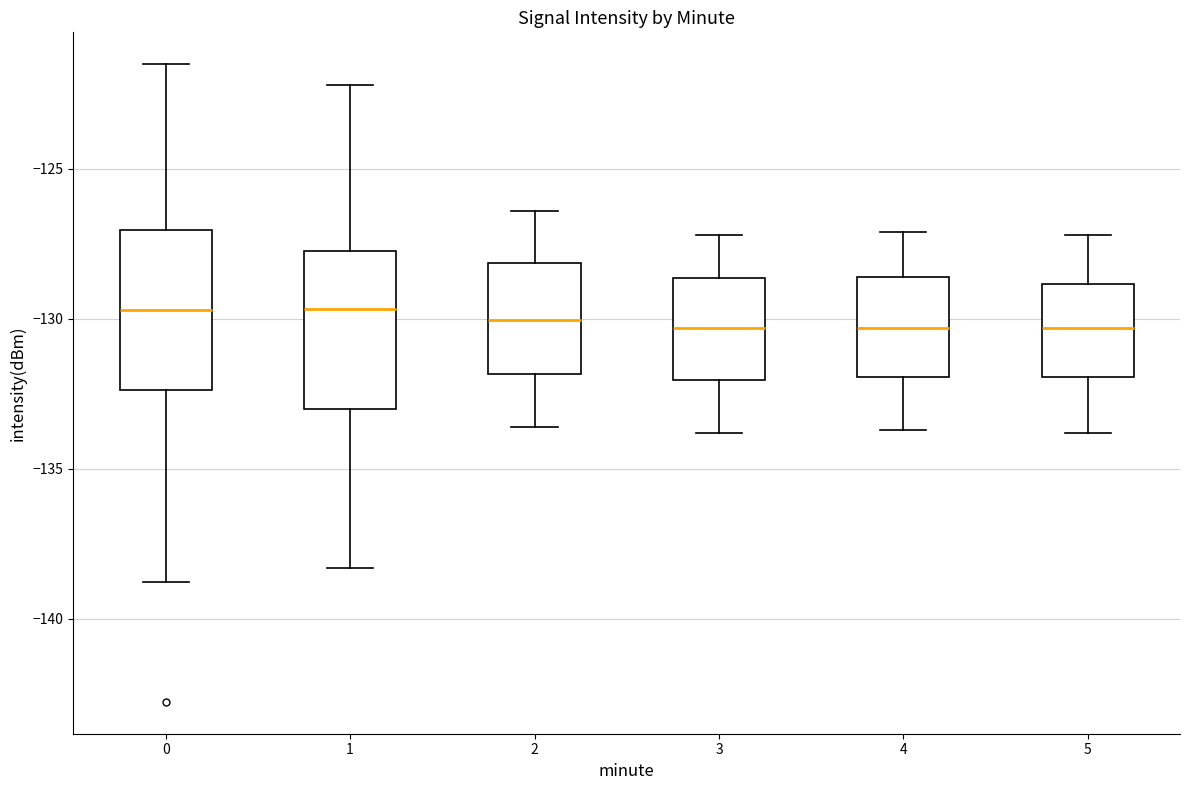

Where is the upper edge of the box at x = 4 on the y-axis? The values are not printed on the chart, so give them approximately, as read against the axis.

-128.5